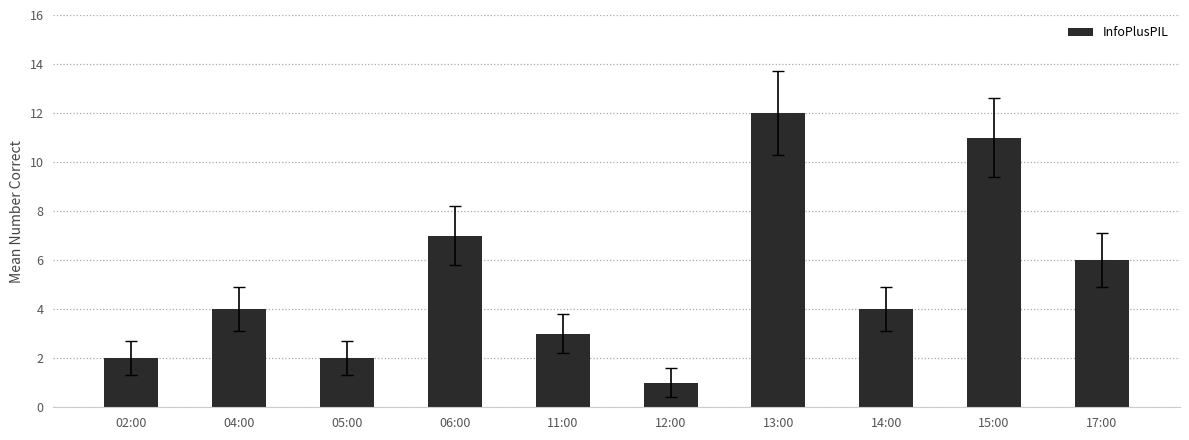

What is the average value?

5